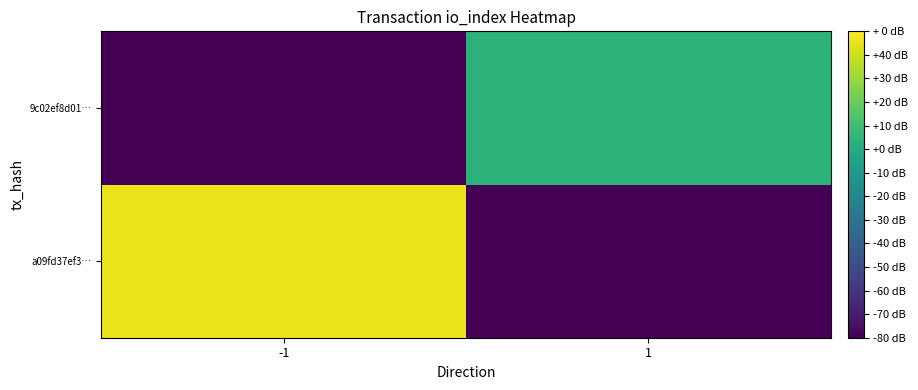

What is the total value across all series at -1?

-34